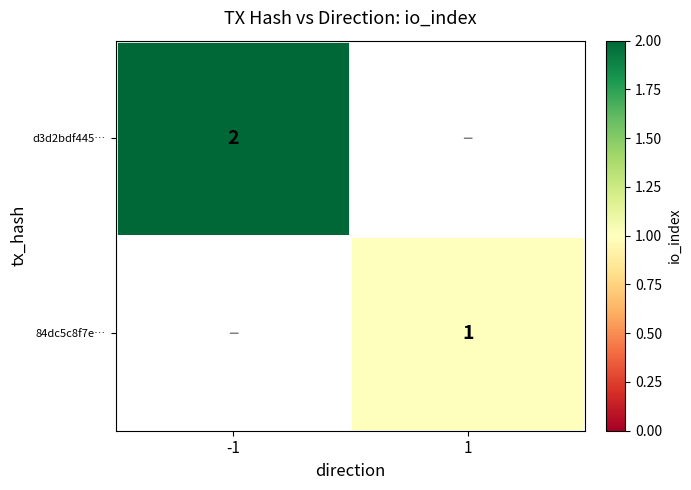

Is it true that 84dc5c8f7e… equals 2 at 1?

False